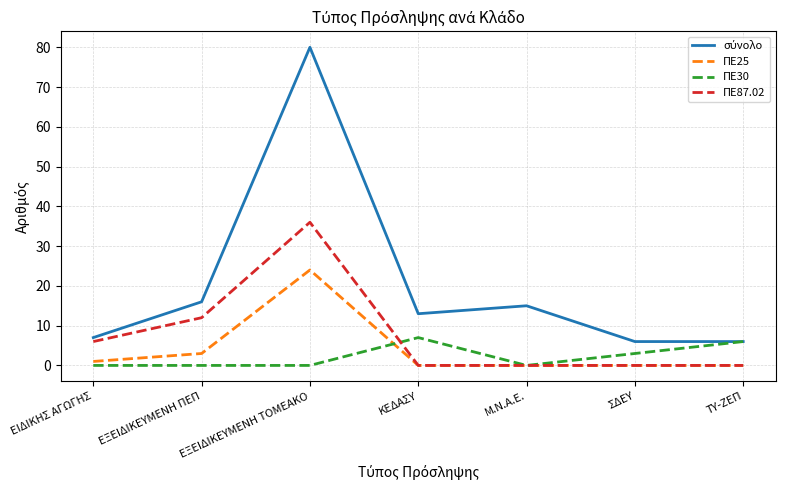

What is the maximum value for ΠΕ30?

7